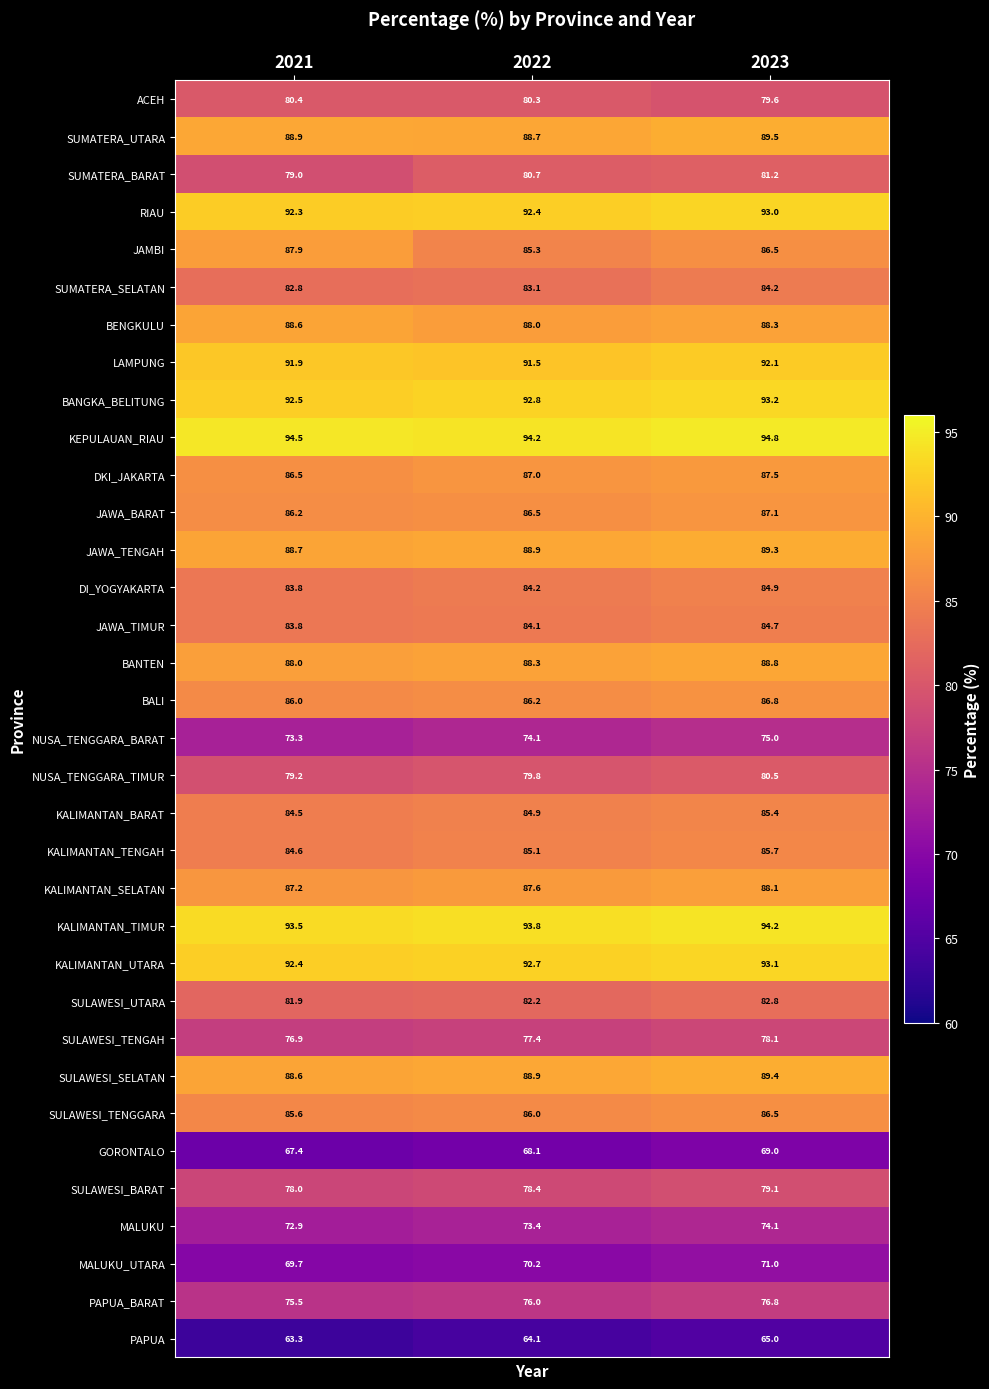

True or false: MALUKU has a value of 72.9 at 2021.

True